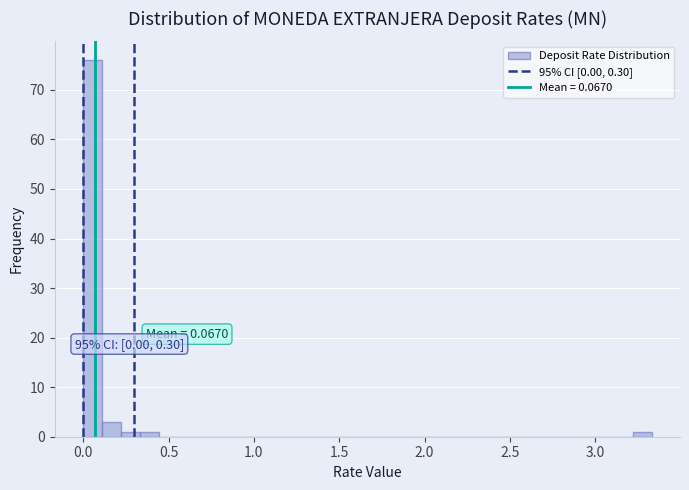

Around what value on the x-axis is the tallest bar? Give the approximate position of its centre, as read against the axis.

0.05